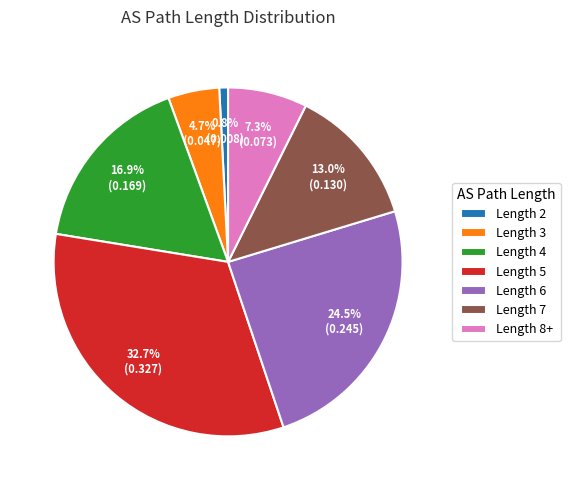

How much of the chart is everything except Length 4?

83.1%